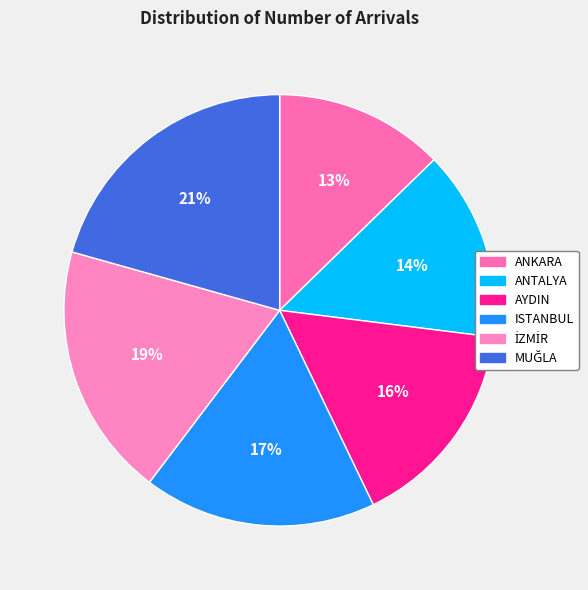

The MUĞLA slice represents 21% of the pie. True or false?

True